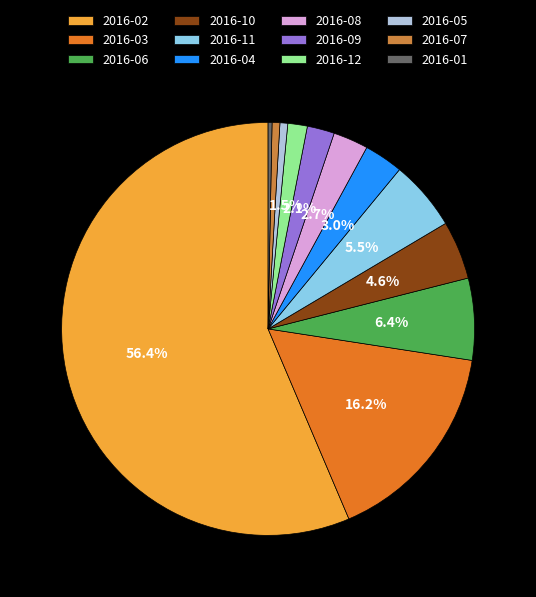

True or false: 2016-05 accounts for 14% of the total.

False